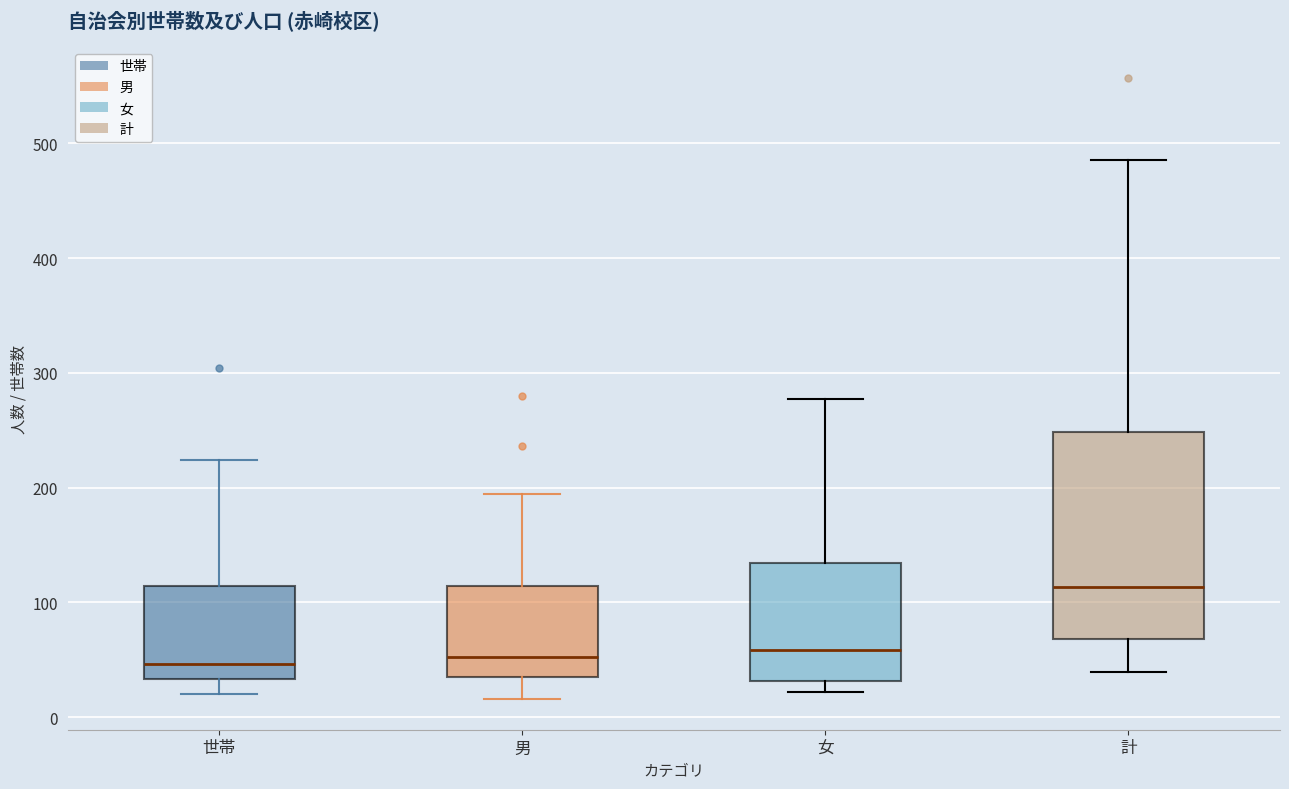

Reading left to right, transcribe this box plot: for each box, give where its median line is, the range the box spans, and where its two whiskers end, as read against the y-axis. The values are not printed on the chart, so give them approximately, as read against the axis.

世帯: median 50, box 30 to 110, whiskers 20 to 220
男: median 50, box 30 to 110, whiskers 20 to 190
女: median 60, box 30 to 130, whiskers 20 to 280
計: median 110, box 70 to 250, whiskers 40 to 490